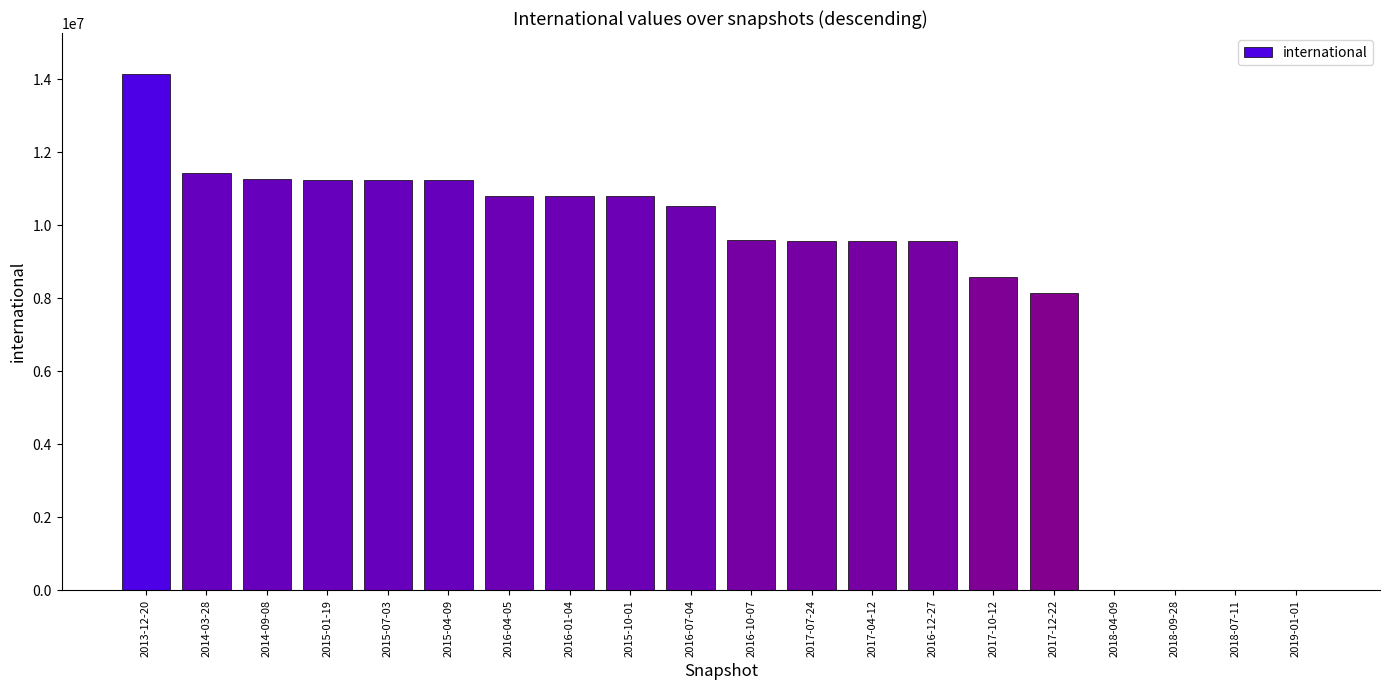

What is the sum of all values?

168492244